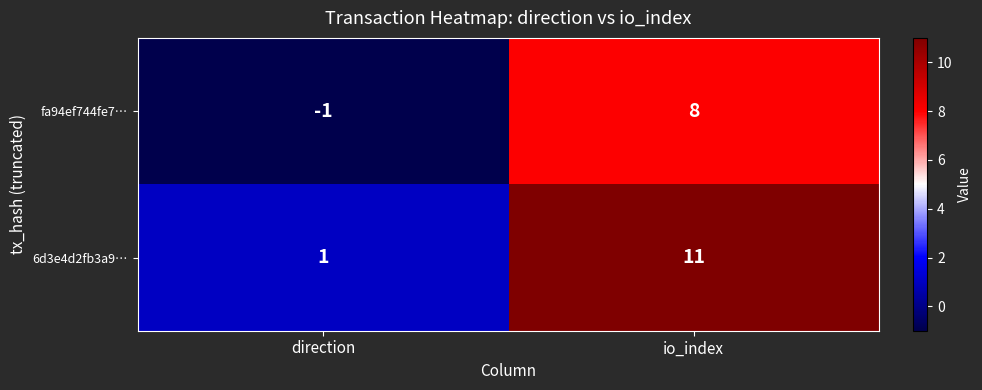

Which category has the lowest value across all series?

direction